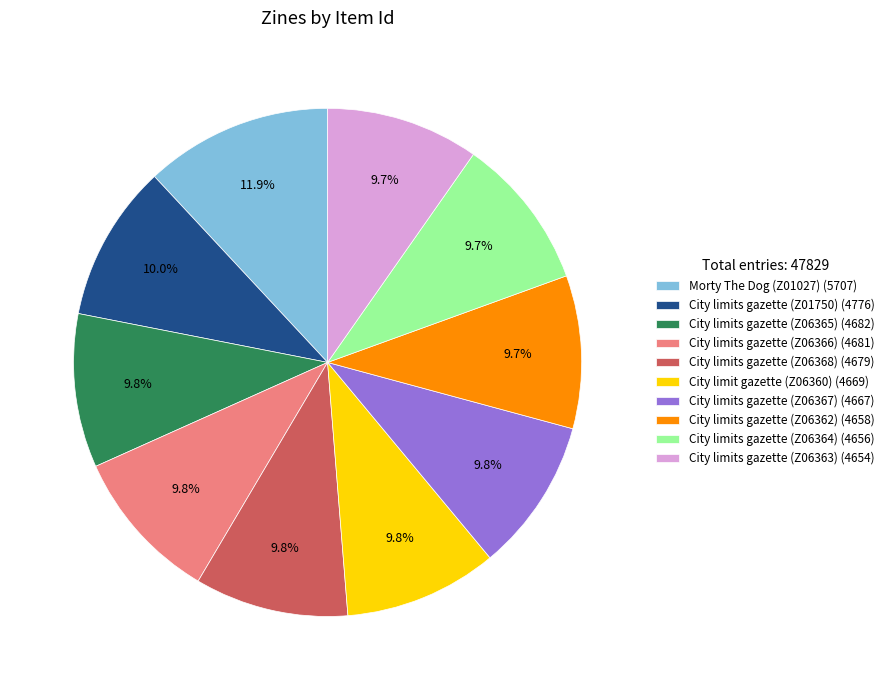

The Morty The Dog (Z01027) slice represents 23% of the pie. True or false?

False